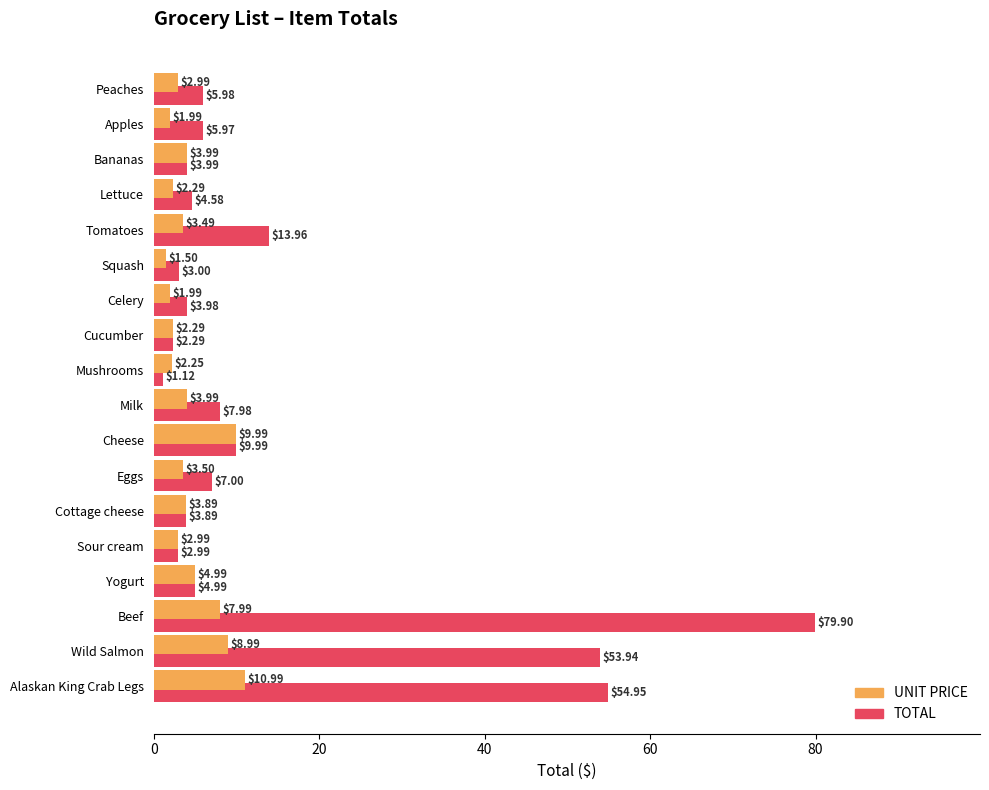

At which category is the sum across all series the highest?

Beef